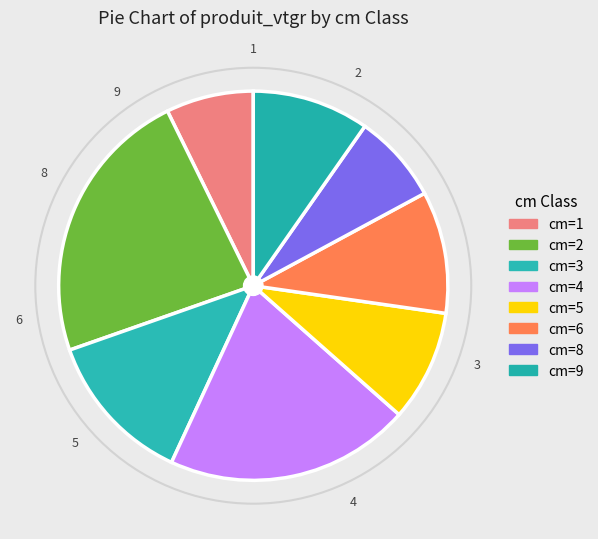

Does any single category account for the majority?

No